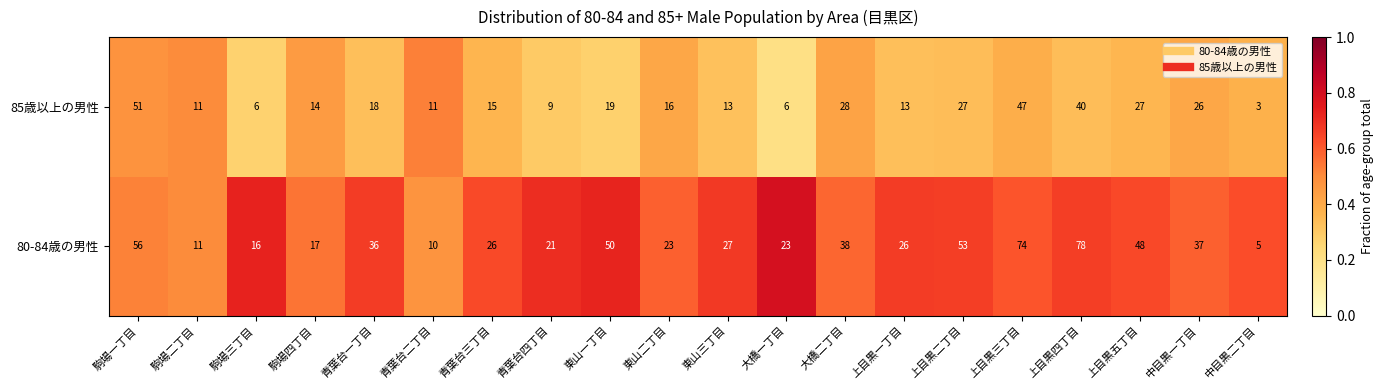

What is the total value across all series at 上目黒四丁目?

118